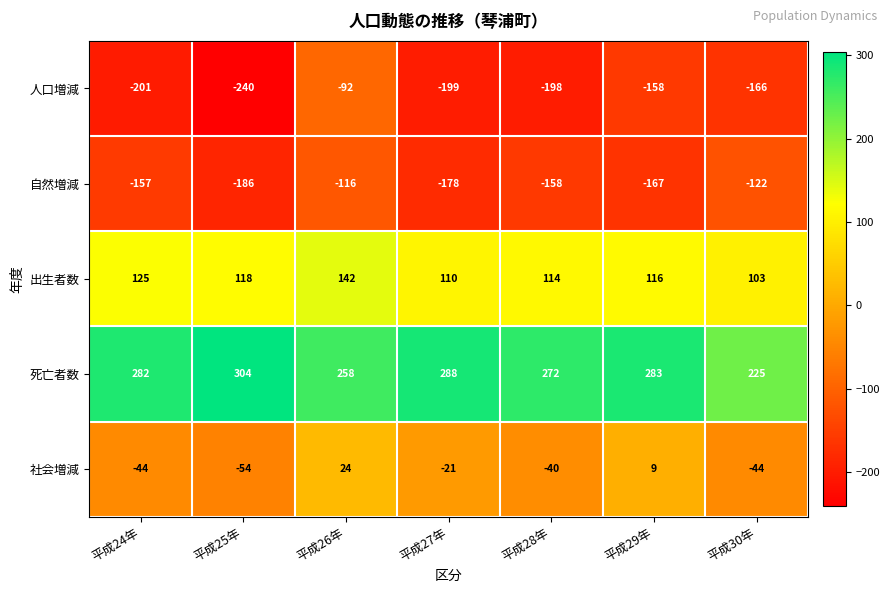

Which label corresponds to the smallest value in the chart?

平成25年